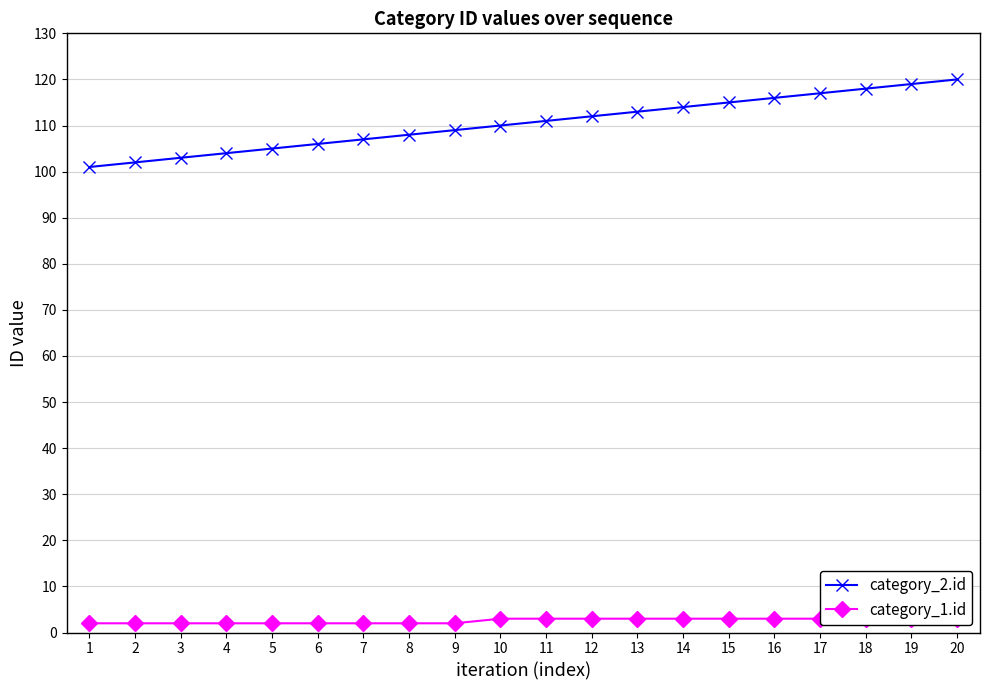

What are all the series names shown in the legend?

category_2.id, category_1.id